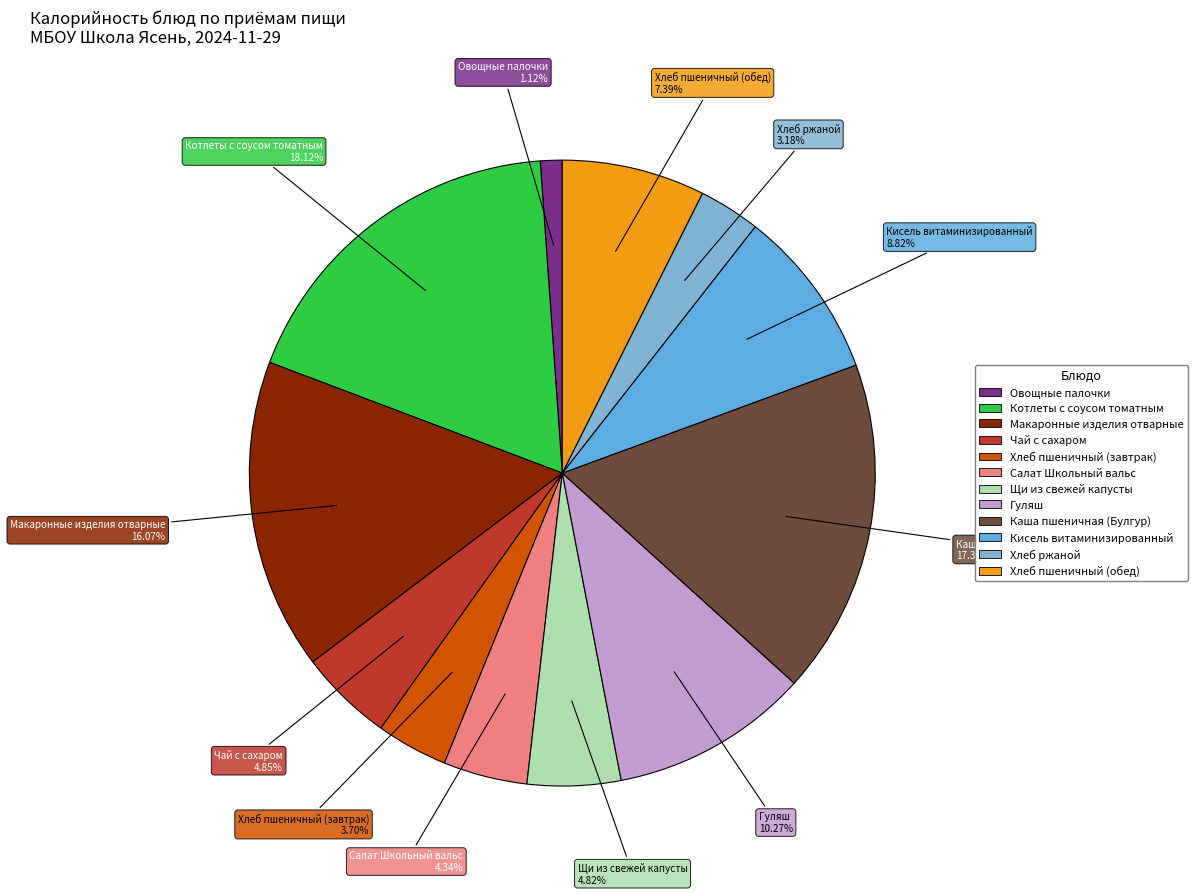

What is the ratio of the value at Щи из свежей капусты to the value at Чай с сахаром?

1.0